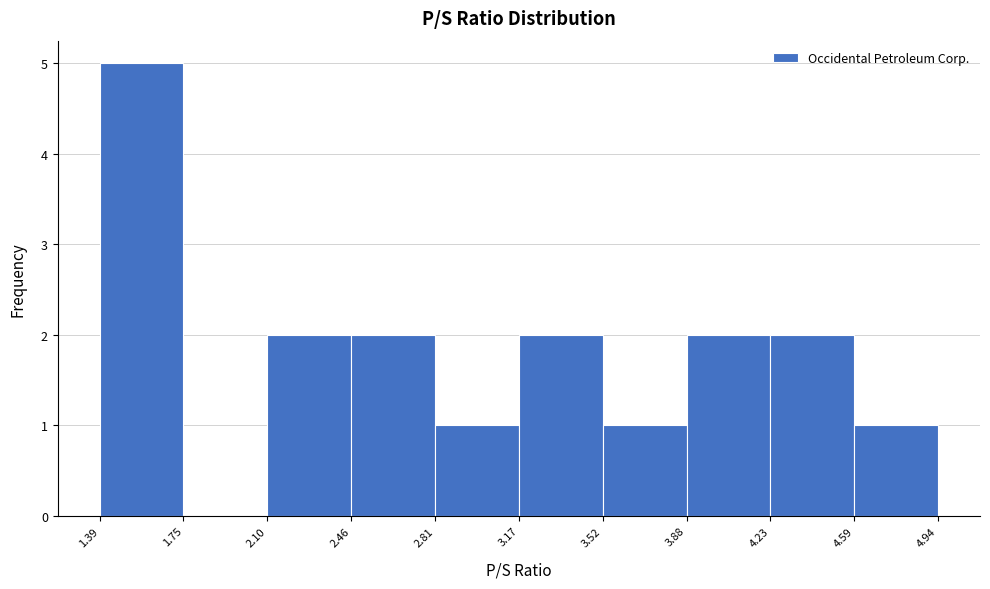

Reading left to right, list every bar in this chart as the range it spans on the x-axis followed by its height. The values are not printed on the chart, so give them approximately, as read against the axis.

1.39 to 1.75: 5
1.75 to 2.10: 0
2.10 to 2.46: 2
2.46 to 2.81: 2
2.81 to 3.17: 1
3.17 to 3.52: 2
3.52 to 3.88: 1
3.88 to 4.23: 2
4.23 to 4.59: 2
4.59 to 4.94: 1